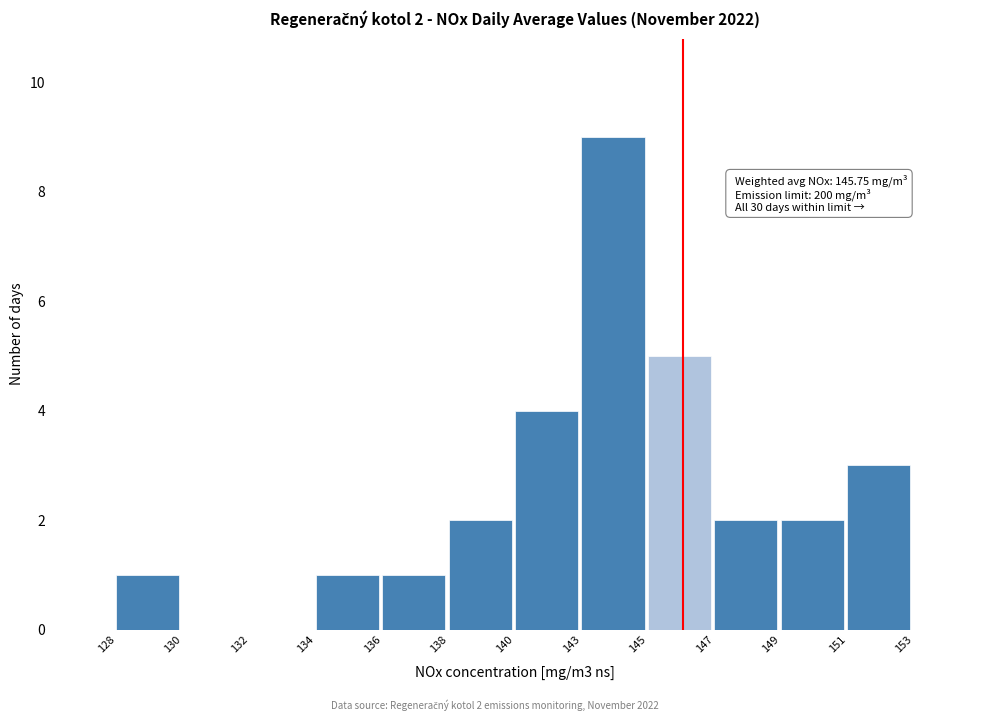

Reading right to left, what are all the values shown in this chart?

151=3	149=2	147=2	145=5	143=9	140=4	138=2	136=1	134=1	132=0	130=0	128=1